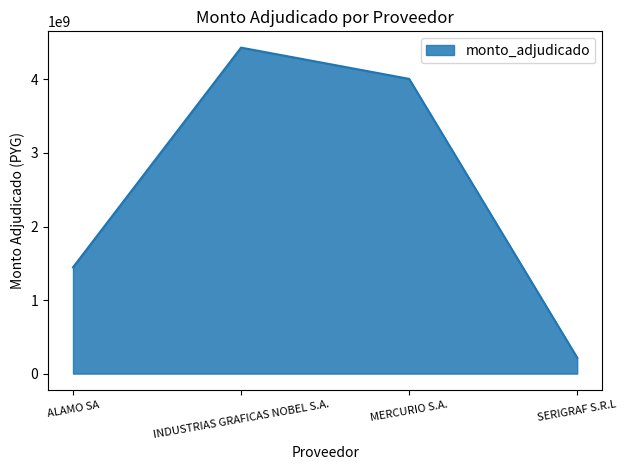

Between MERCURIO S.A. and INDUSTRIAS GRAFICAS NOBEL S.A., which is larger?

INDUSTRIAS GRAFICAS NOBEL S.A.